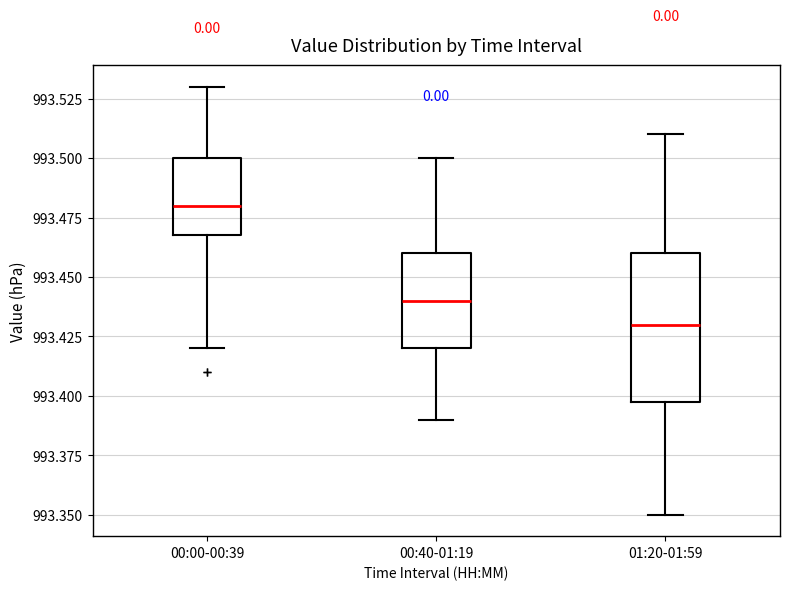

Which box is the tallest, from its lower edge to its upper edge?

01:20-01:59